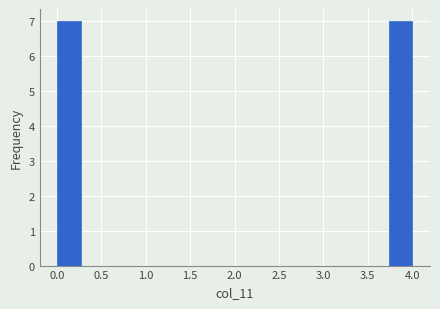

Reading left to right, list every bar in this chart as the range it spans on the x-axis followed by its height. Neither the bar edges nor the heights are printed on the chart, so give them approximately, as read against the axes.

0.00 to 0.25: 7
0.25 to 0.55: 0
0.55 to 0.80: 0
0.80 to 1.05: 0
1.05 to 1.35: 0
1.35 to 1.60: 0
1.60 to 1.85: 0
1.85 to 2.15: 0
2.15 to 2.40: 0
2.40 to 2.65: 0
2.65 to 2.95: 0
2.95 to 3.20: 0
3.20 to 3.45: 0
3.45 to 3.75: 0
3.75 to 4.00: 7